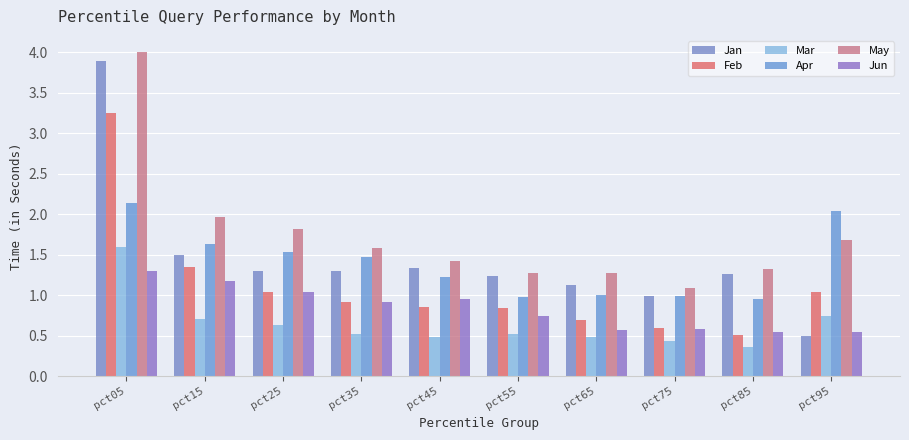

How many data points does each series have?

10